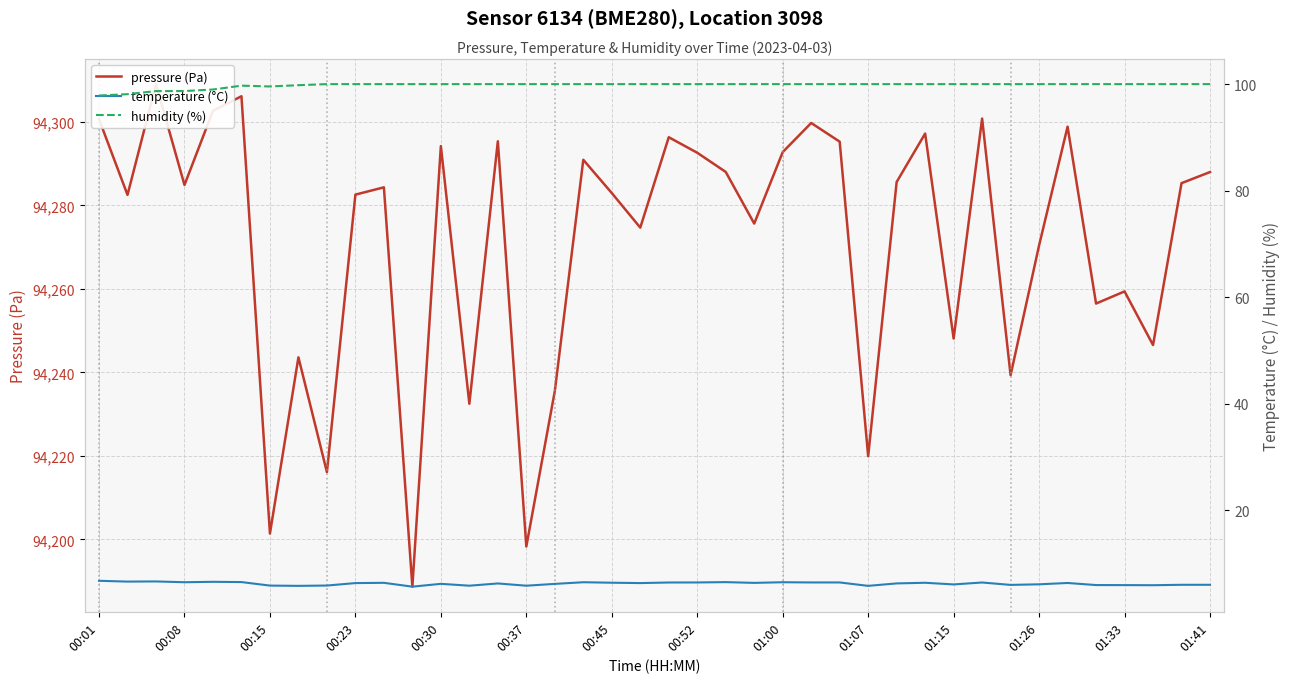

Does the chart have visible grid lines?

Yes